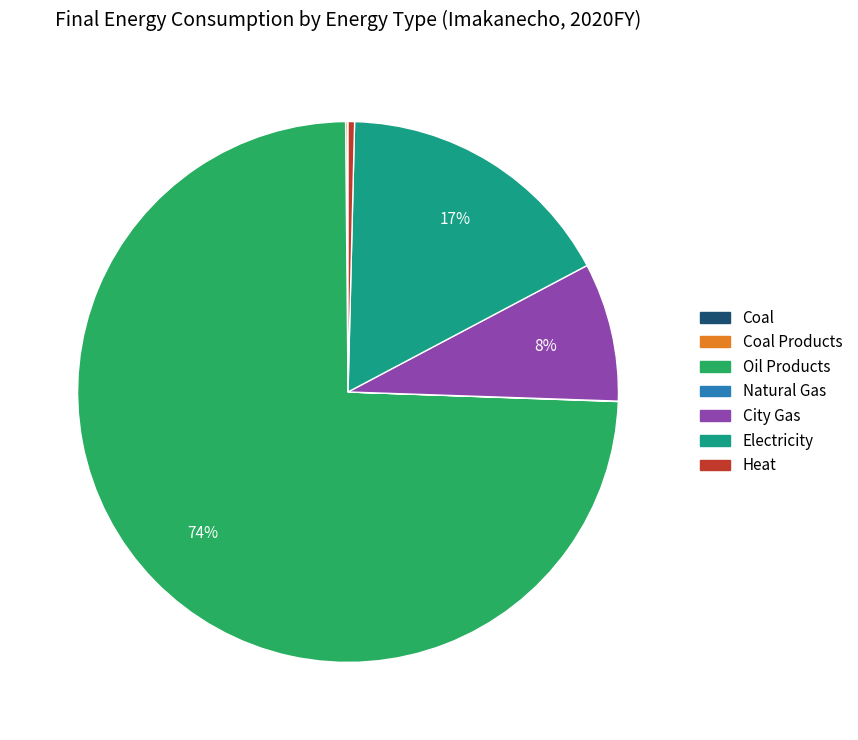

Is there any slice that represents more than half of the pie?

Yes